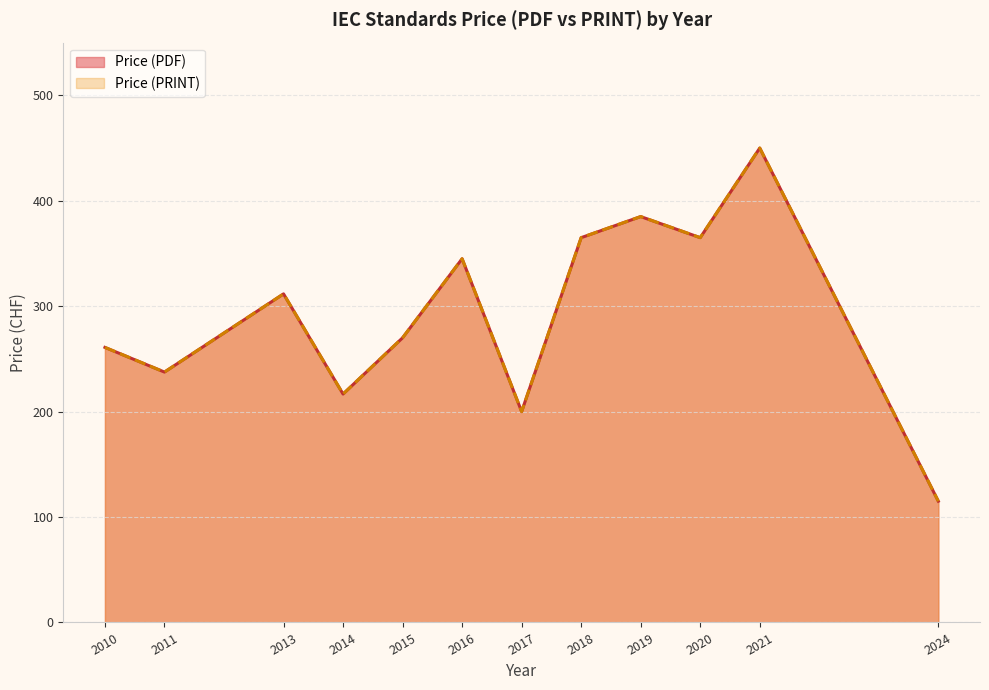

True or false: Price (PDF) and Price (PRINT) intersect in this chart.

False